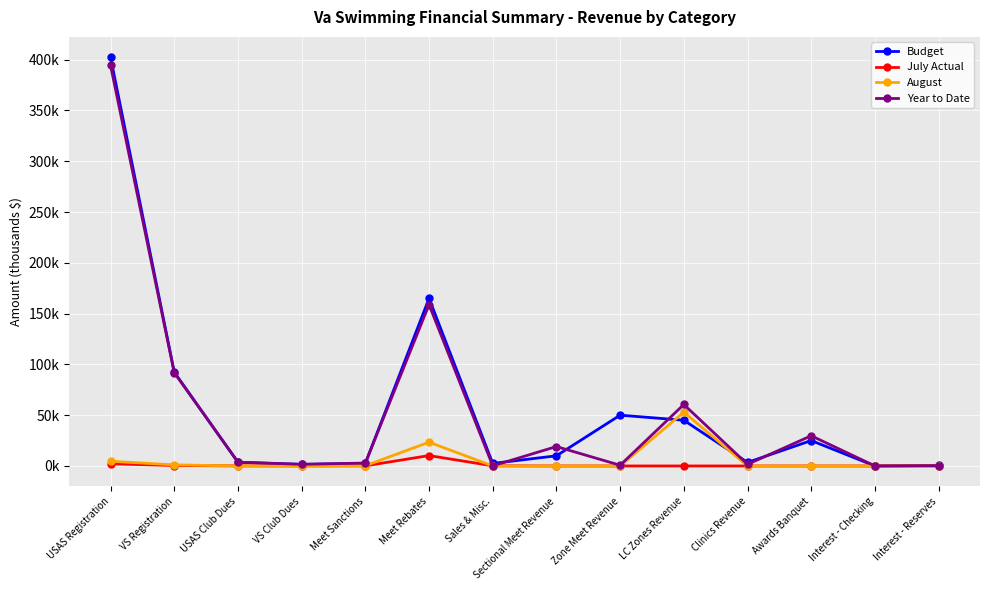

Is it true that Budget equals 2.5 at Sales & Misc.?

True